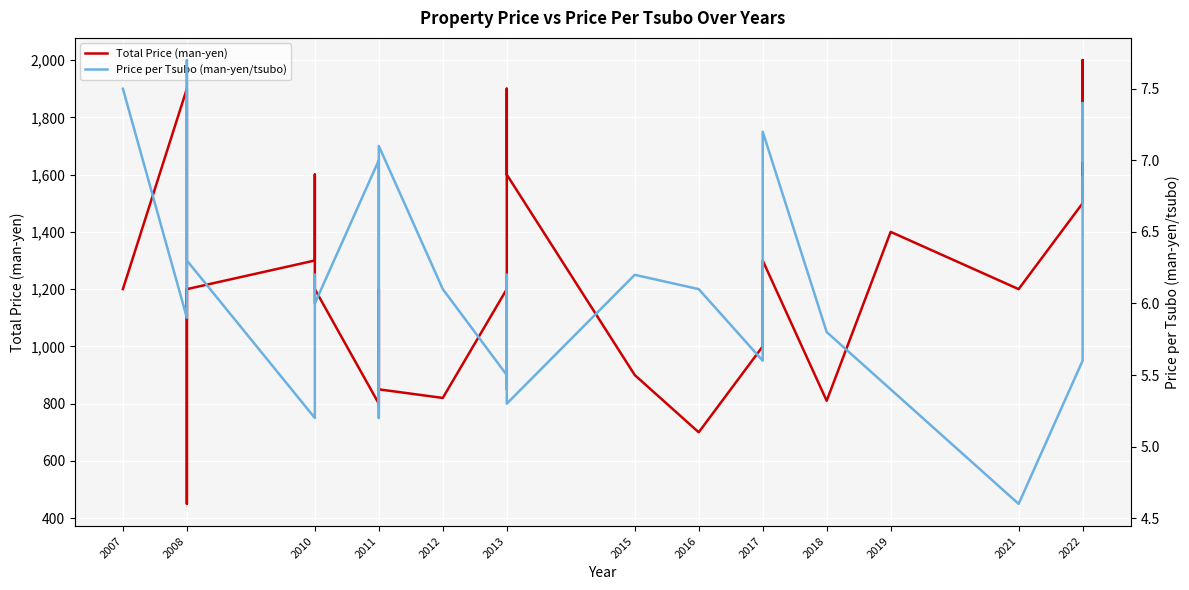

What is the difference between the Total Price (man-yen) values at 2012 and 2010?

750.0